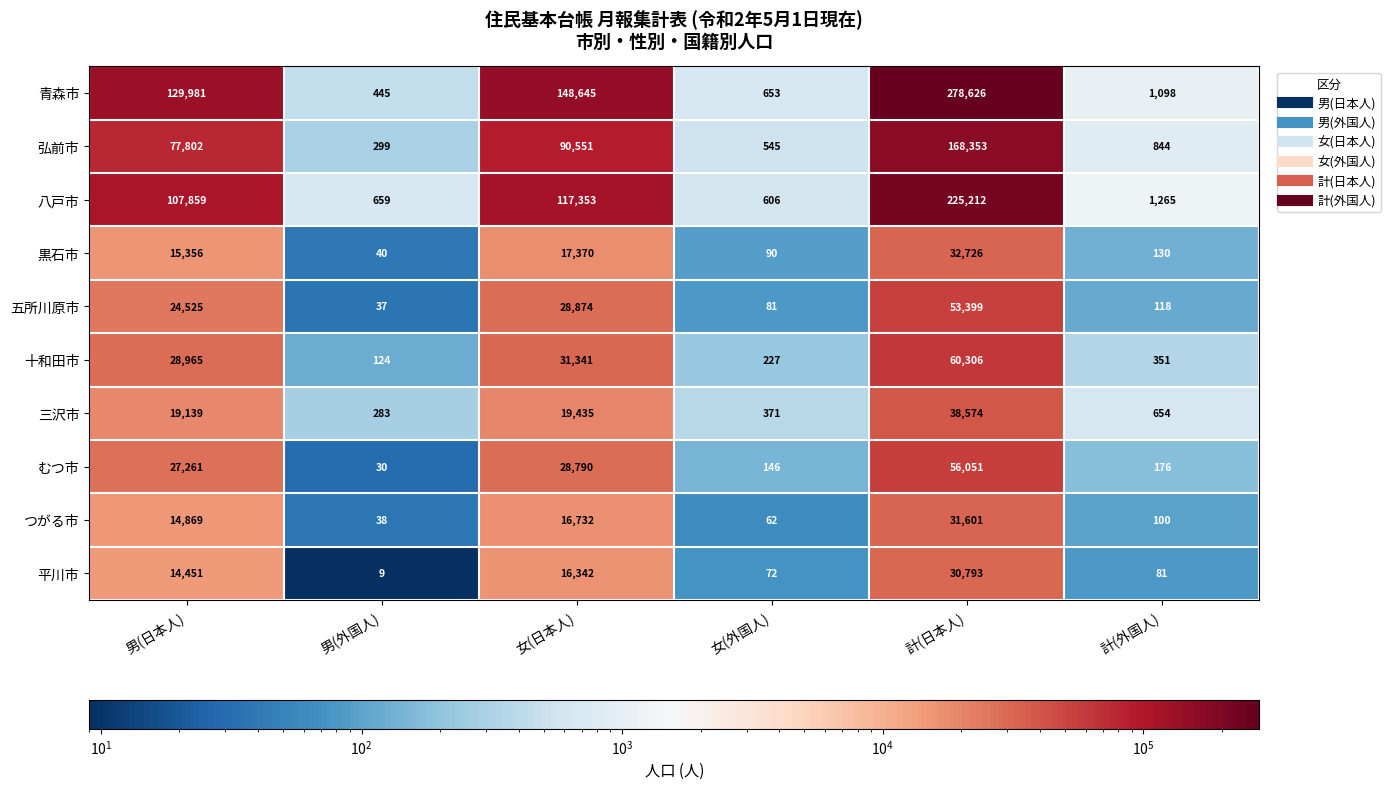

Which series has the largest range (max minus min)?

青森市